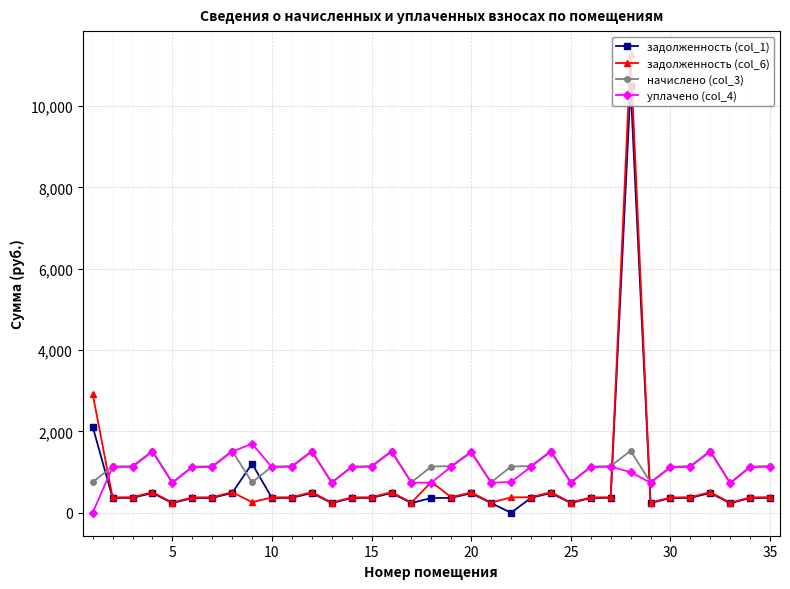

Which series ends up on top after the final intersection of начислено (col_3) and задолженность (col_1)?

начислено (col_3)